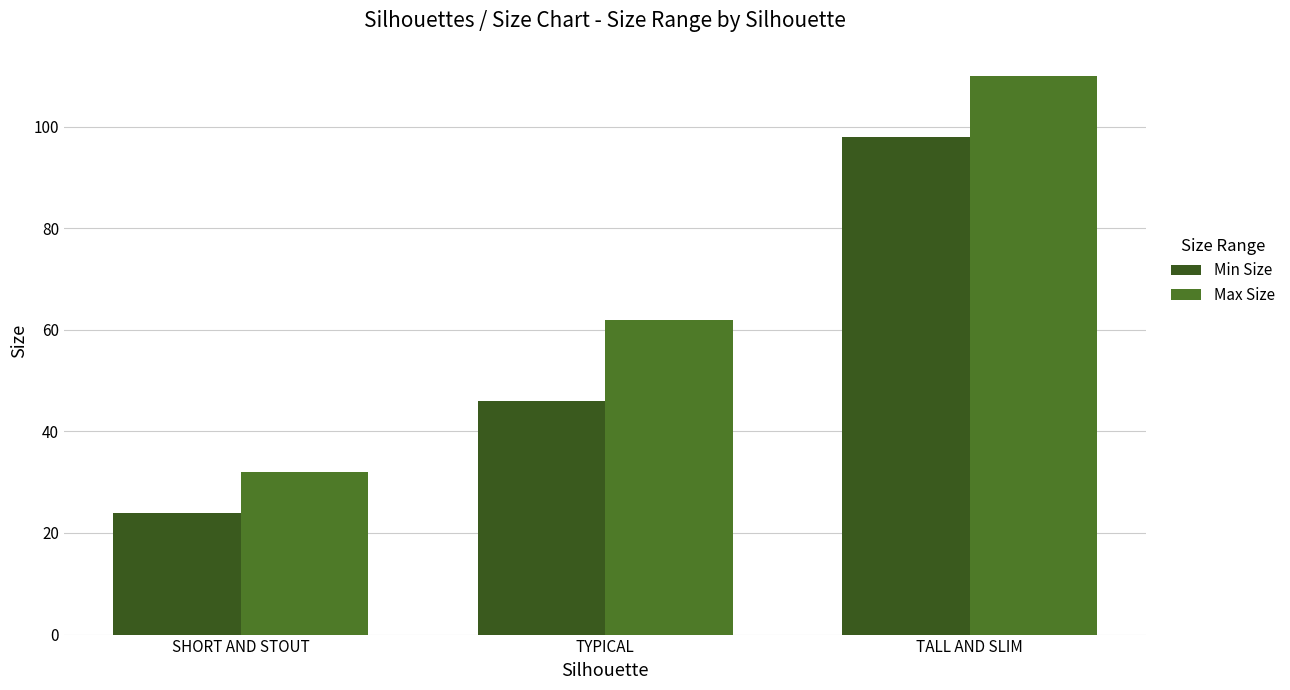

At which category does the chart reach its peak across all series?

TALL AND SLIM